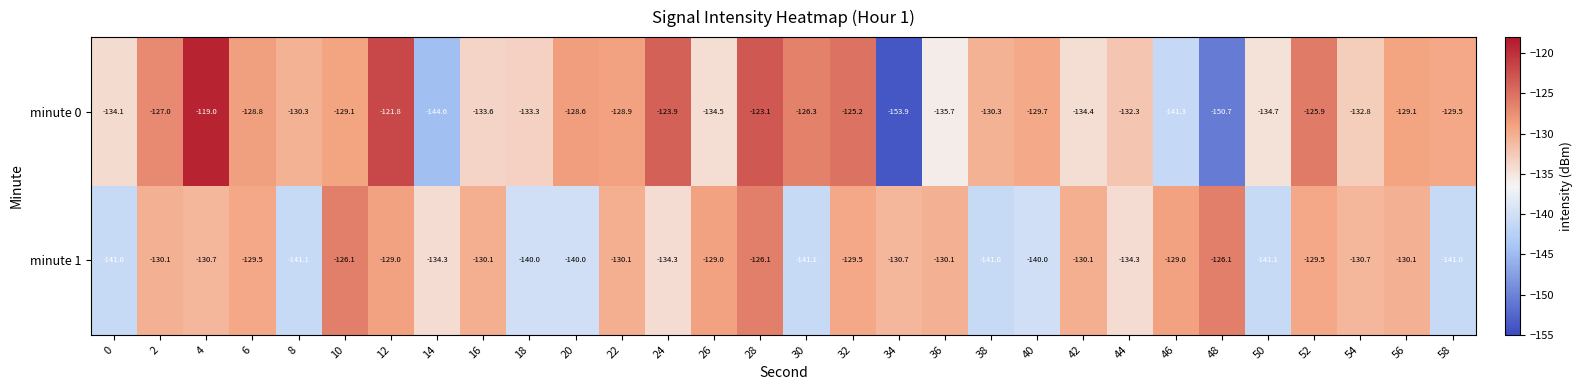

Is it true that minute 0 equals -187.1 at 28?

False